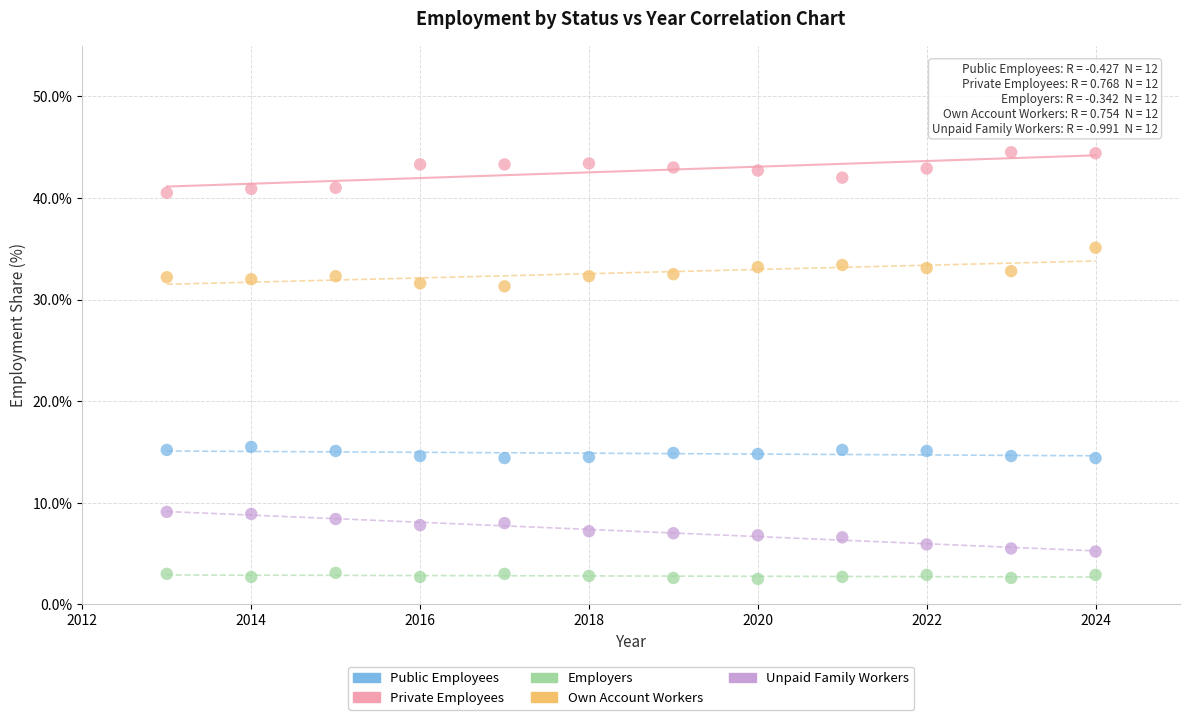

What are all the series names shown in the legend?

Public Employees, Private Employees, Employers, Own Account Workers, Unpaid Family Workers